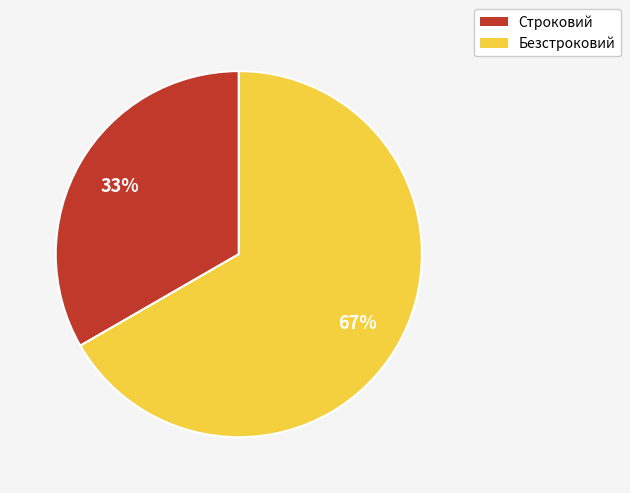

Approximately how many times larger is the value at Строковий compared to Безстроковий?

0.5